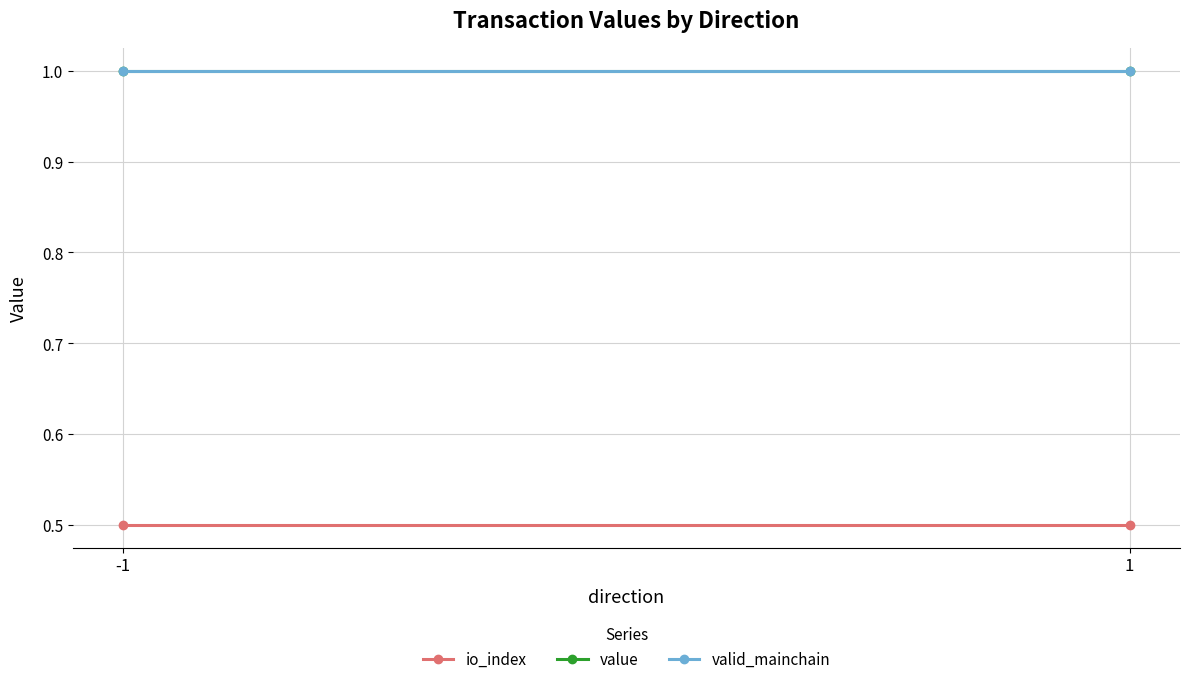

The io_index series shows 0.3 at -1. True or false?

False